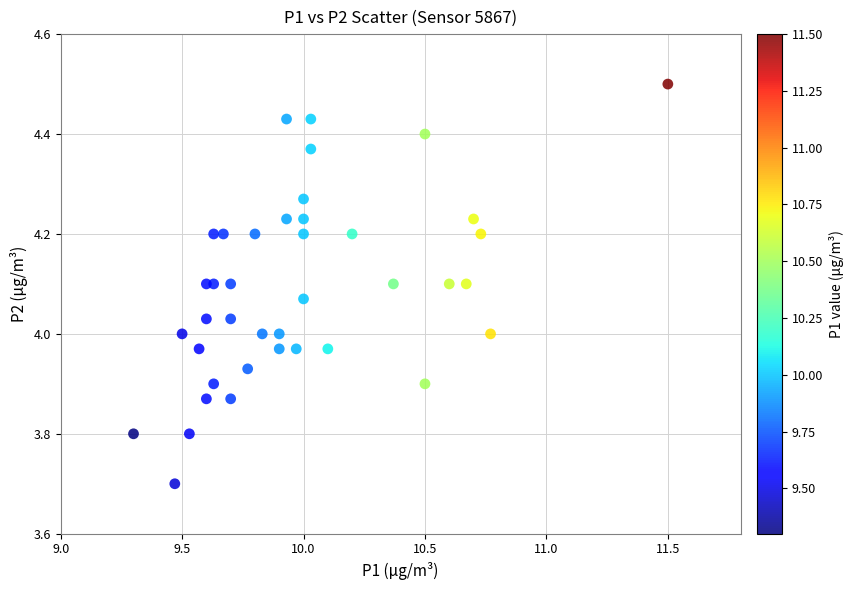

What is the range of Y values (max minus min)?

0.8